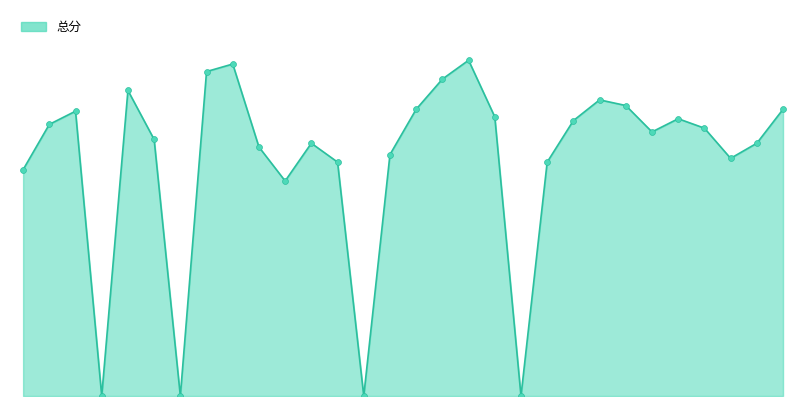

At how many categories does at least one series exceed 83?

4